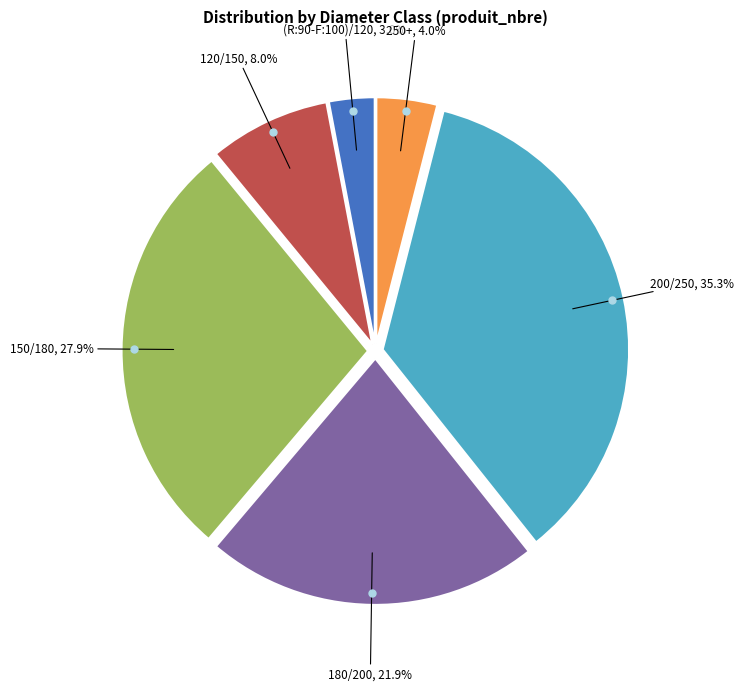

Is there a majority slice in this chart?

No